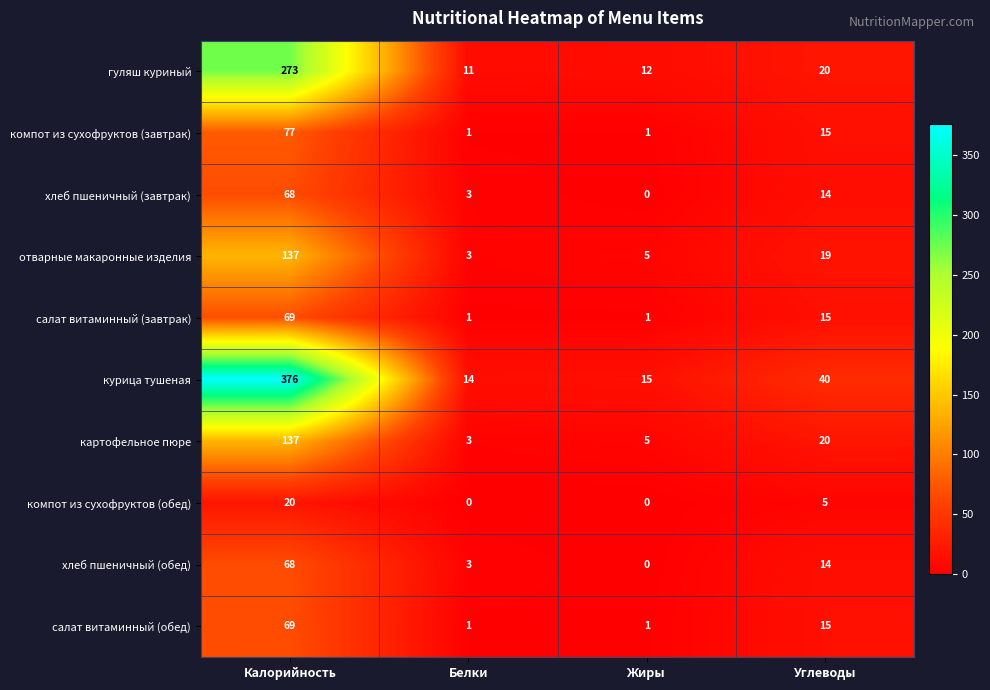

List the labels in order of отварные макаронные изделия value, smallest first.

Белки, Жиры, Углеводы, Калорийность